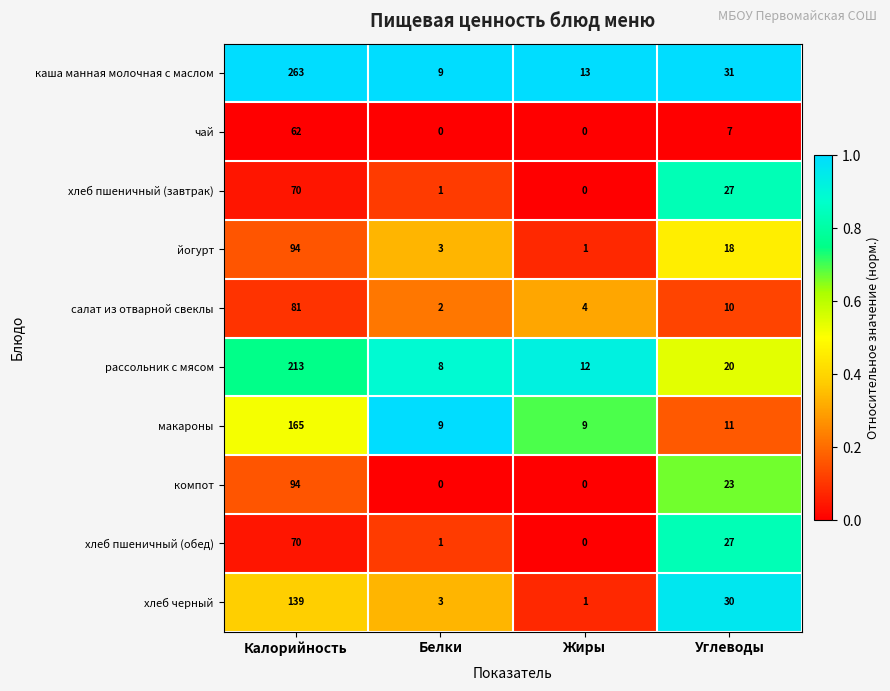

Which series has the largest total across all categories?

каша манная молочная с маслом